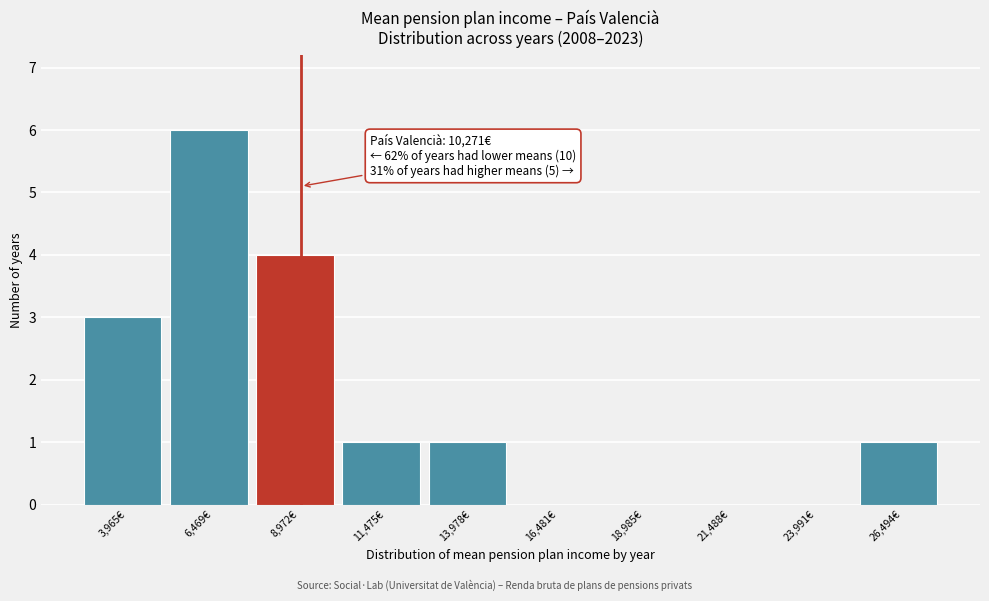

Reading right to left, extract all data points from this chart.

26,494€=1	23,991€=0	21,488€=0	18,985€=0	16,481€=0	13,978€=1	11,475€=1	8,972€=4	6,469€=6	3,965€=3